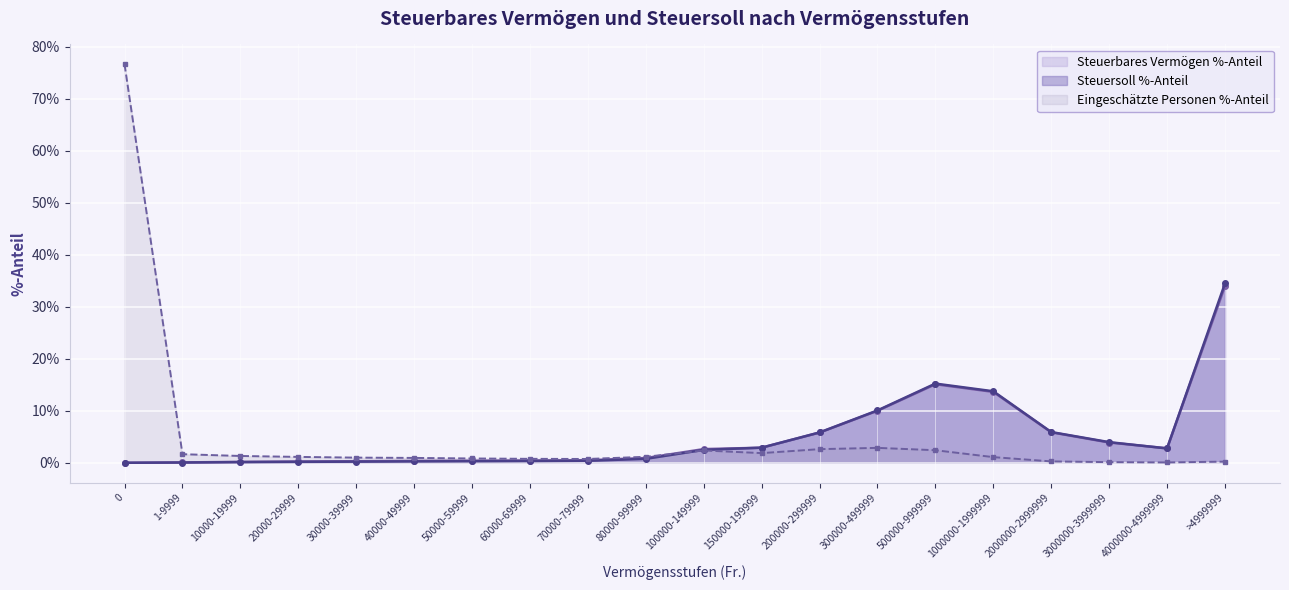

Which series has the largest range (max minus min)?

Eingeschätzte Personen %-Anteil